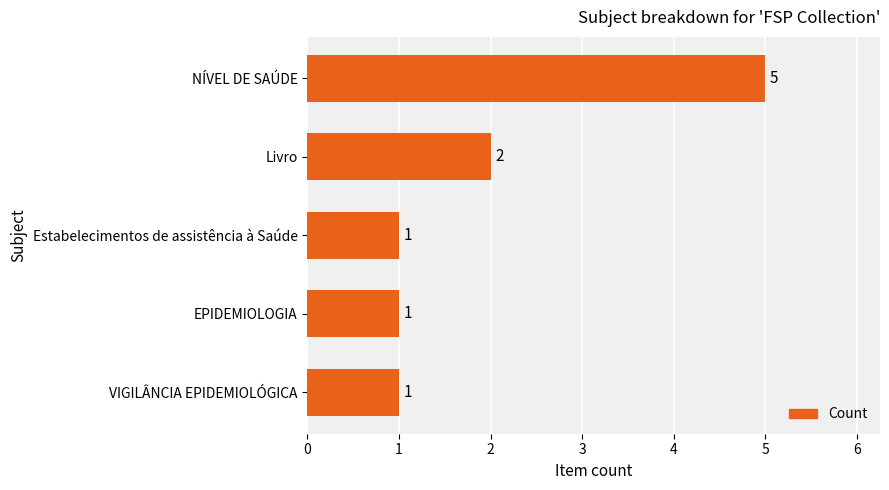

What is the sum of all values?

10